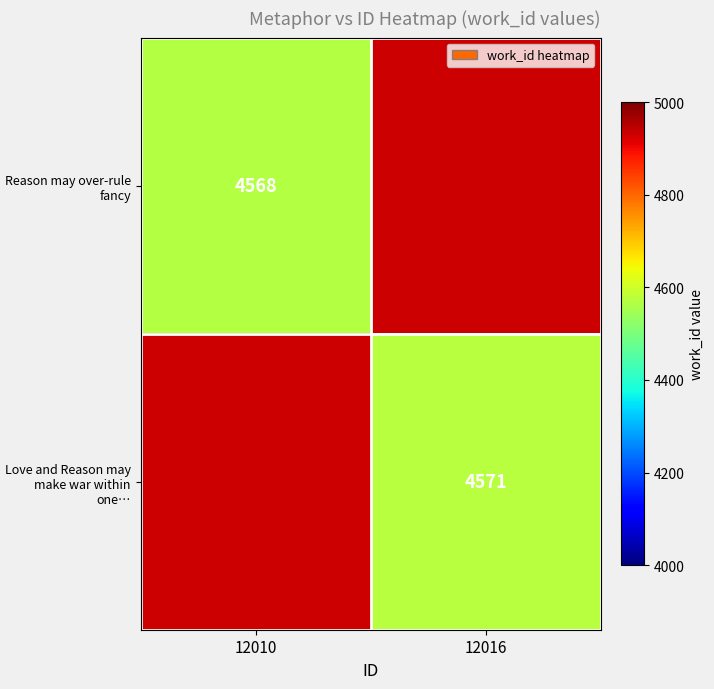

Is it true that Reason may over-rule fancy equals 4568 at 12010?

True